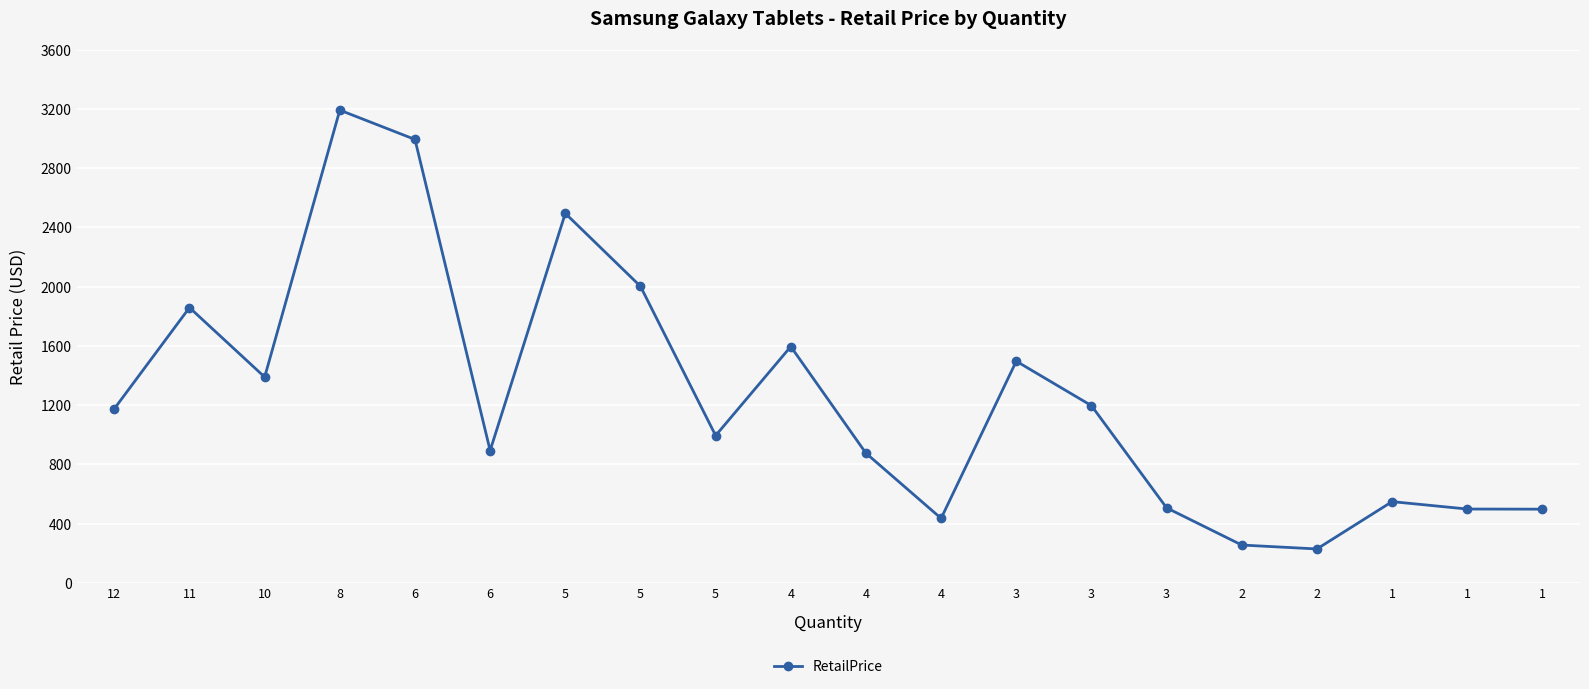

What is the greatest value displayed?

3192.0